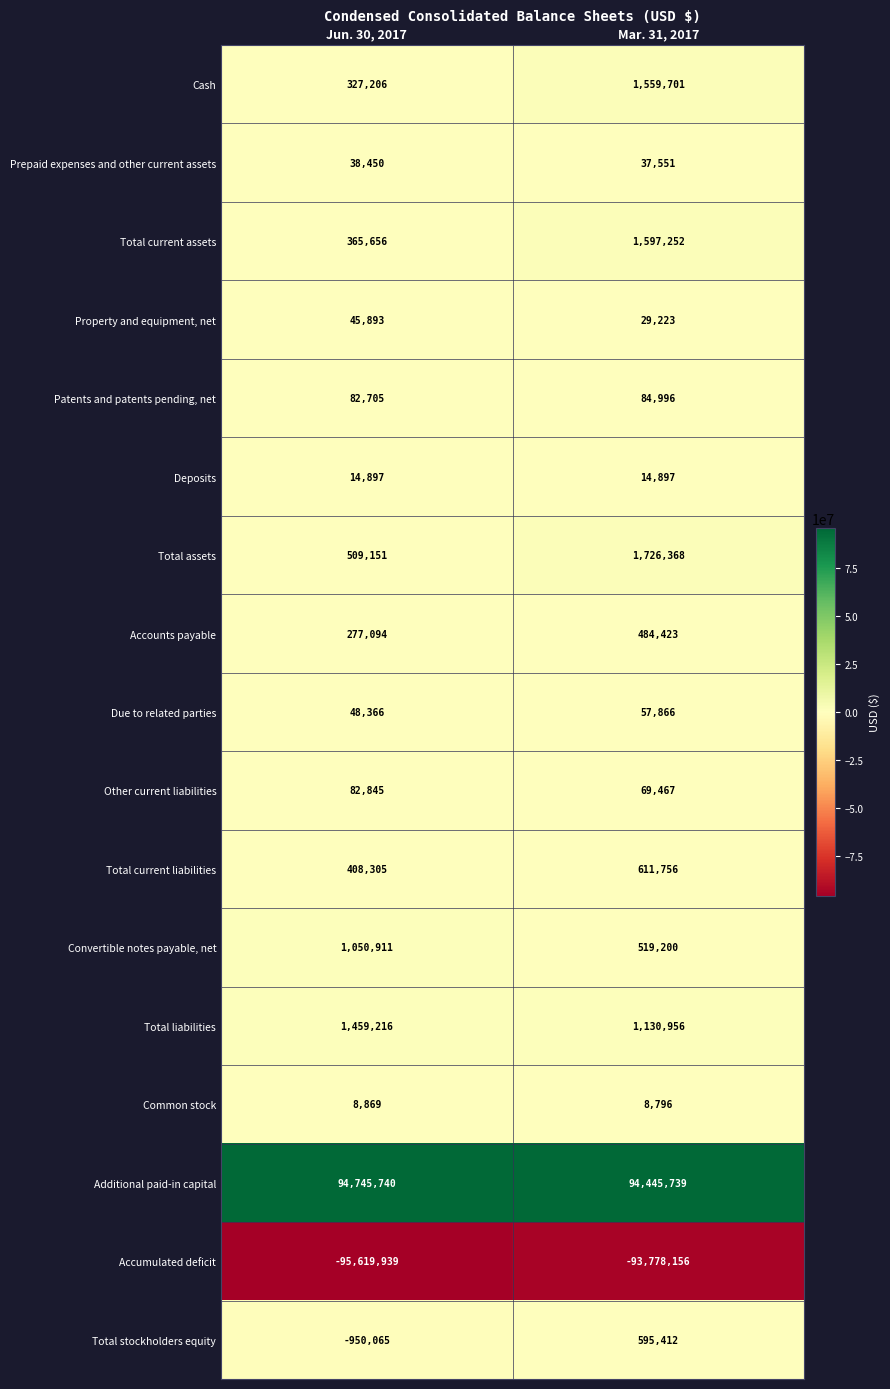

What is the average value of the Total current assets series?

981454